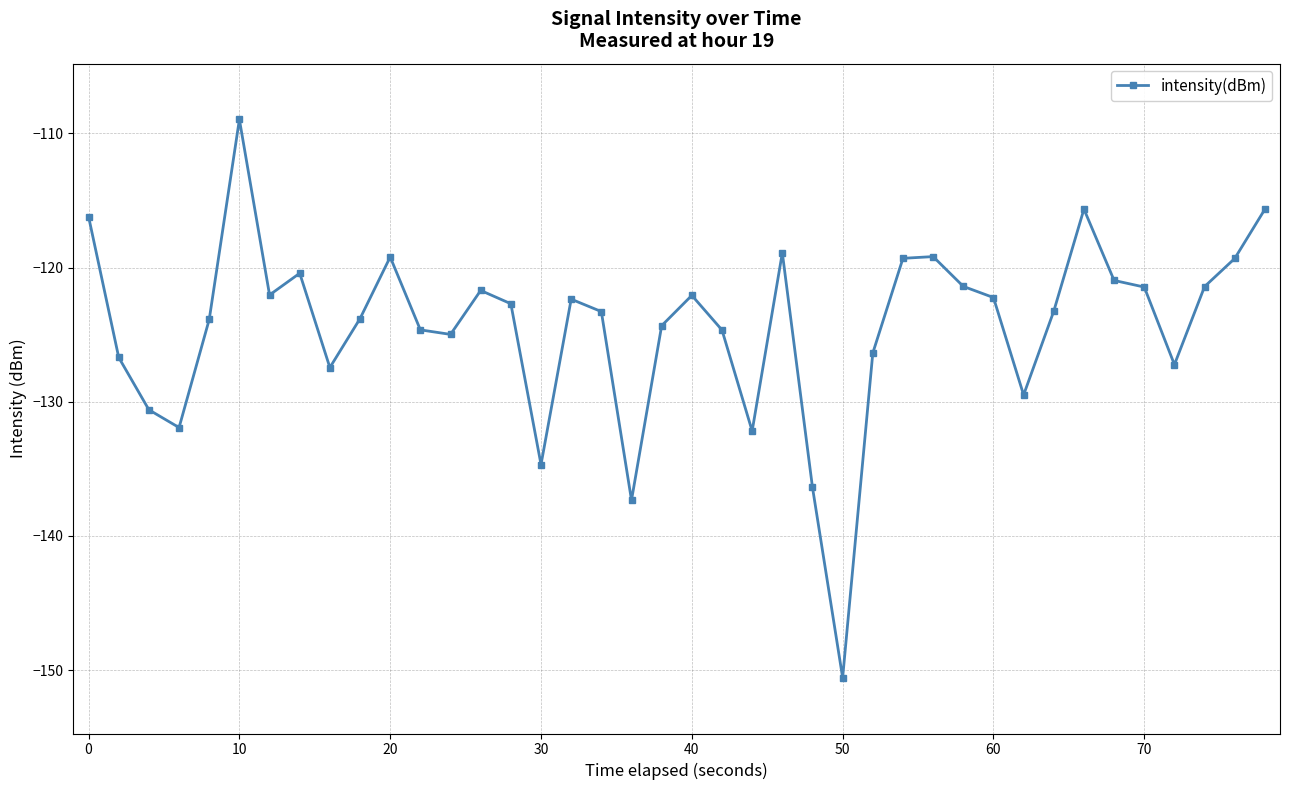

True or false: there are more than 2 points higher than both neighbors.

True